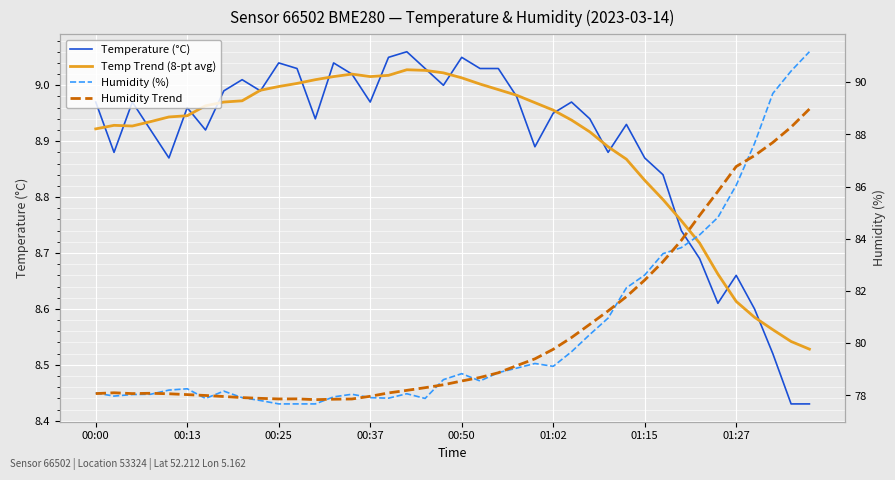

At how many categories does at least one series exceed 36?

40